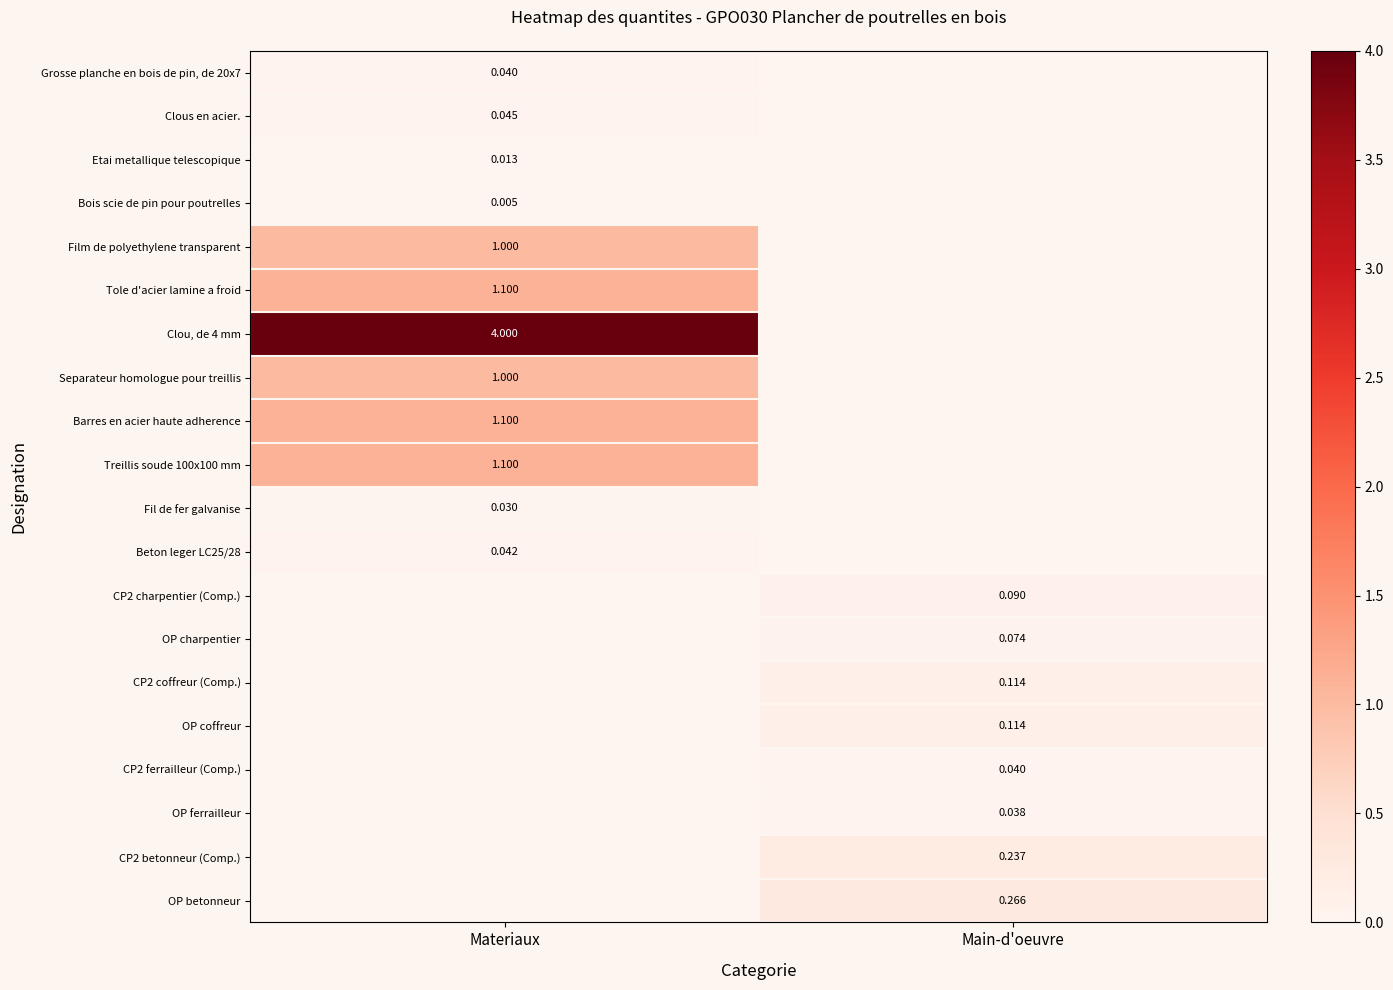

Which category has the lowest value in the Etai metallique telescopique series?

Main-d'oeuvre